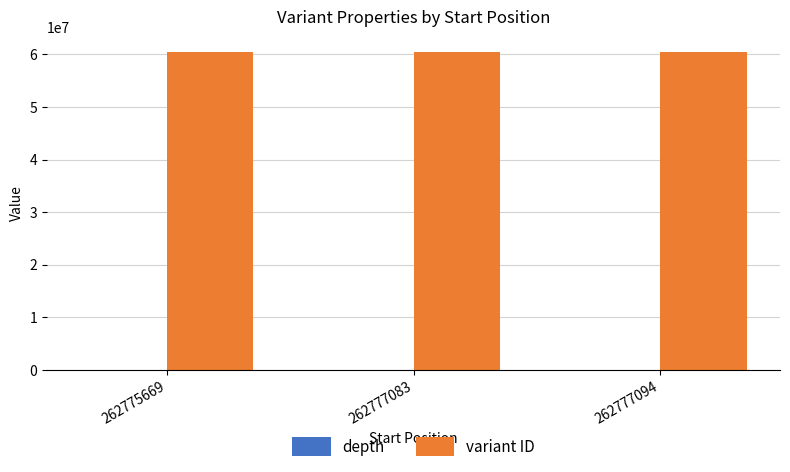

Which series has the largest total across all categories?

variant ID